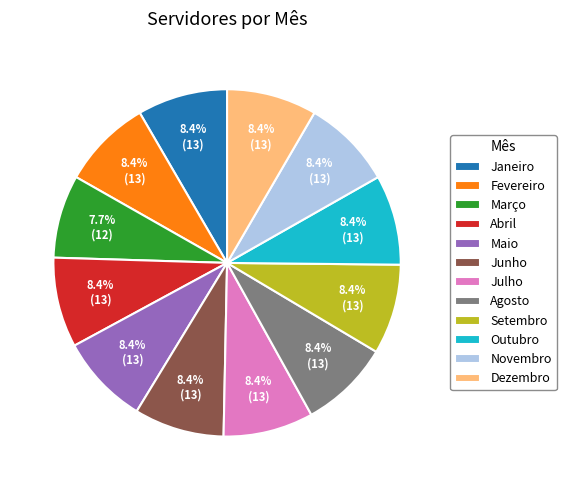

Which slice is the smallest?

Março